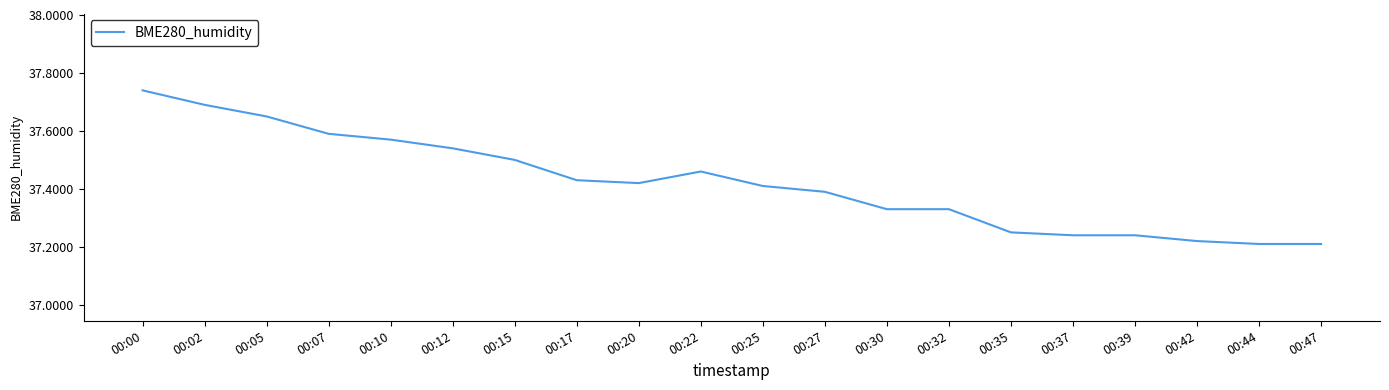

Between 00:30 and 00:37, which is larger?

00:30